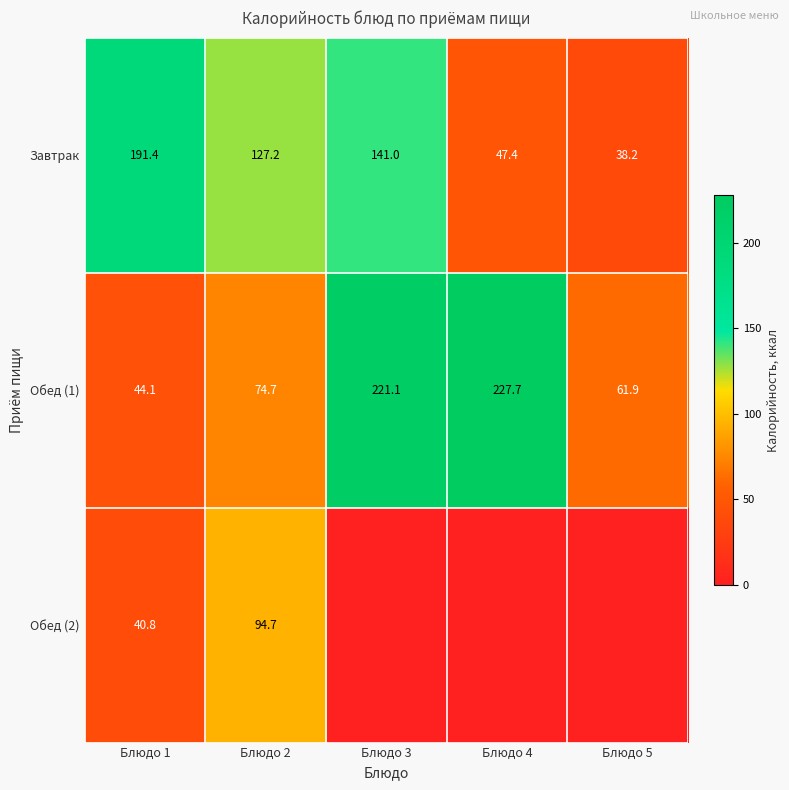

How many categories are shown in the chart?

5